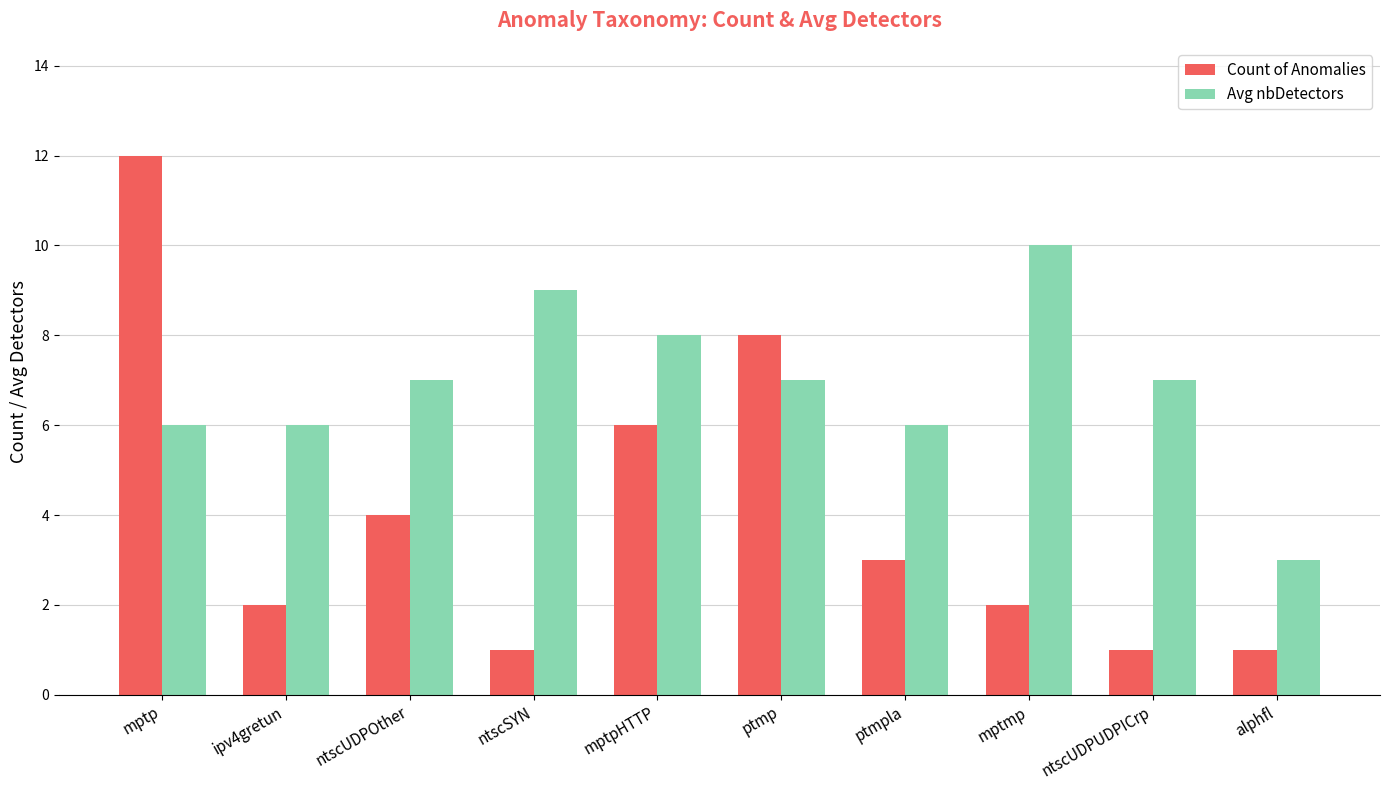

Which series has the largest range (max minus min)?

Count of Anomalies